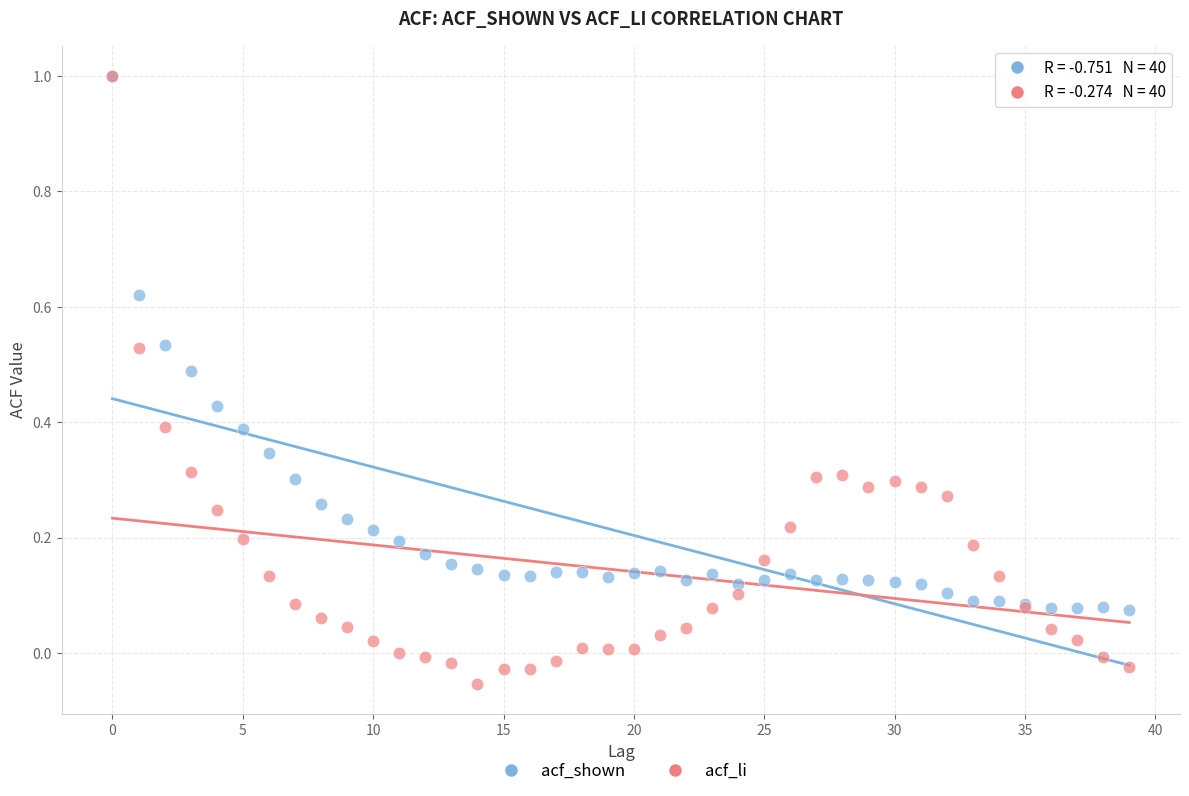

Which series has the largest Y range (max minus min)?

acf_li